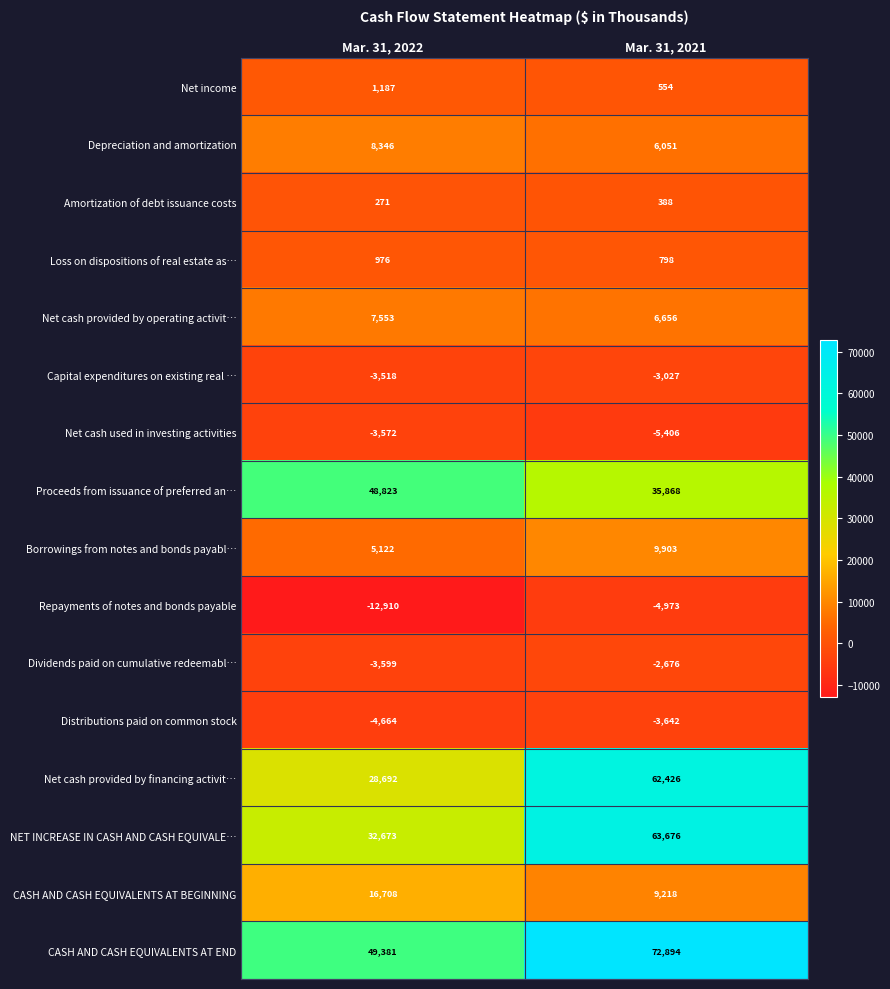

Rank the categories by Dividends paid on cumulative redeemabl… value from lowest to highest.

Mar. 31, 2022, Mar. 31, 2021